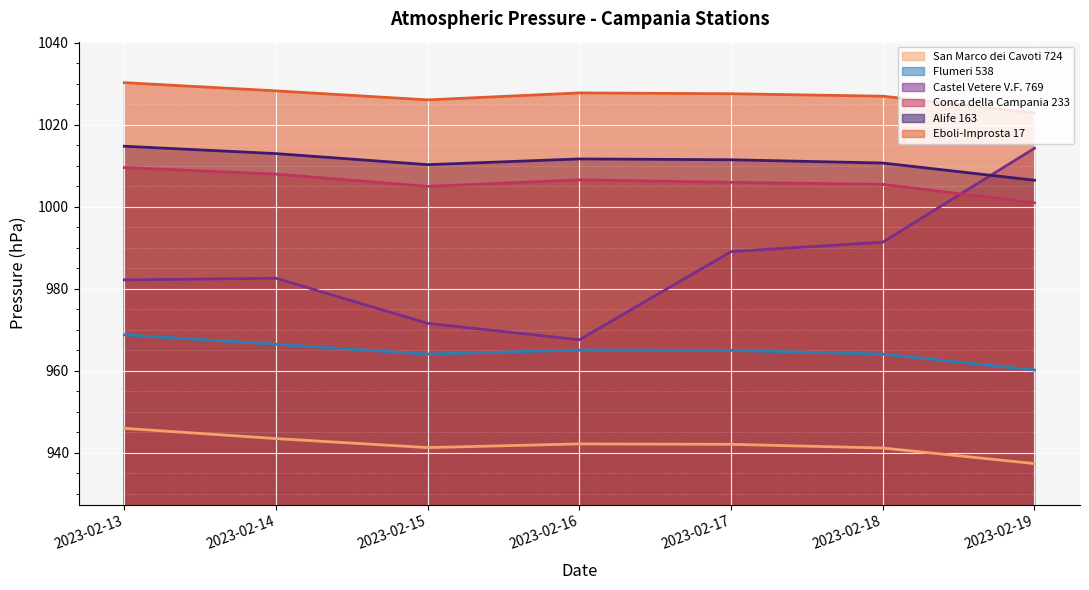

Which series changed the most between 2023-02-14 and 2023-02-16?

Castel Vetere V.F. 769